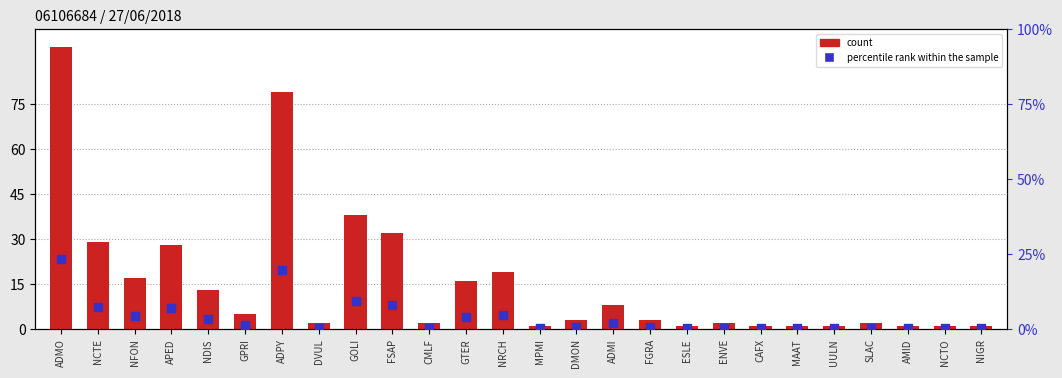

Which series has the largest total across all categories?

RESULTAT